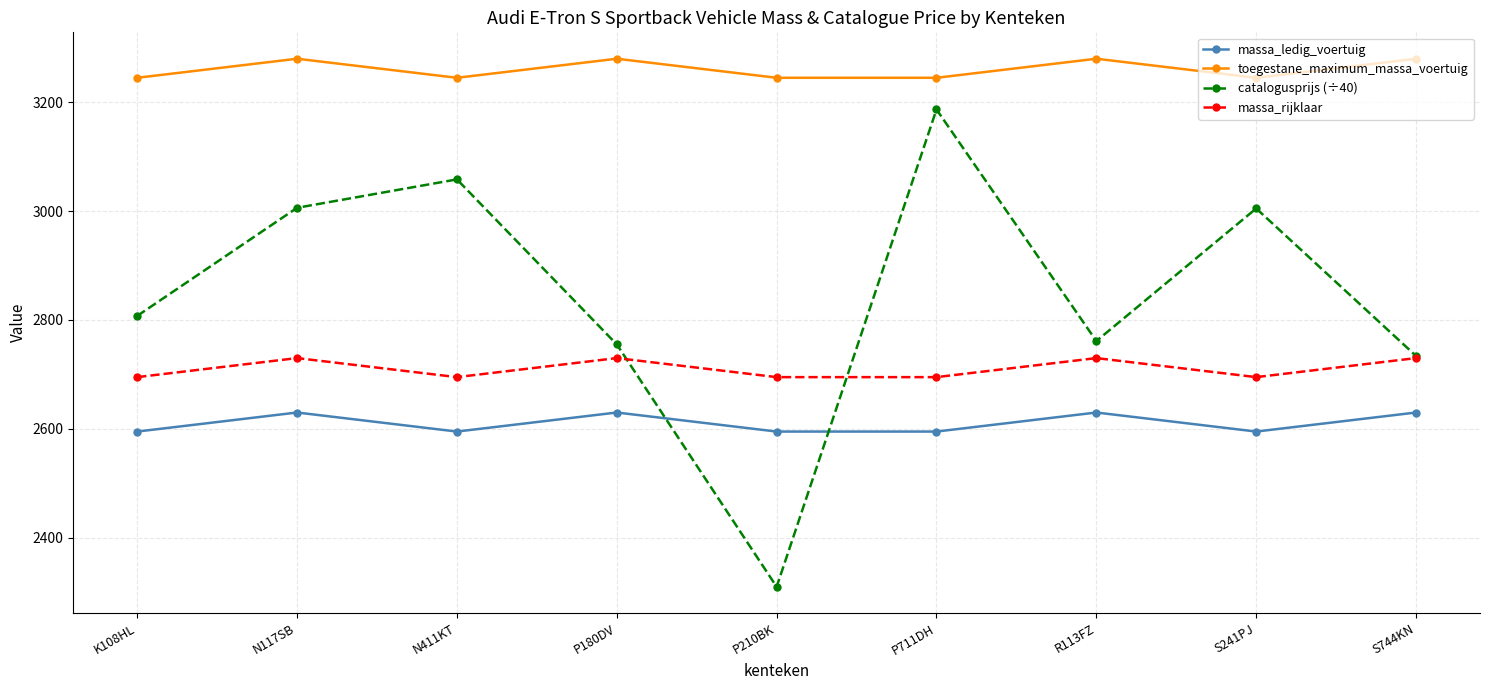

Which series has the largest range (max minus min)?

catalogusprijs (÷40)